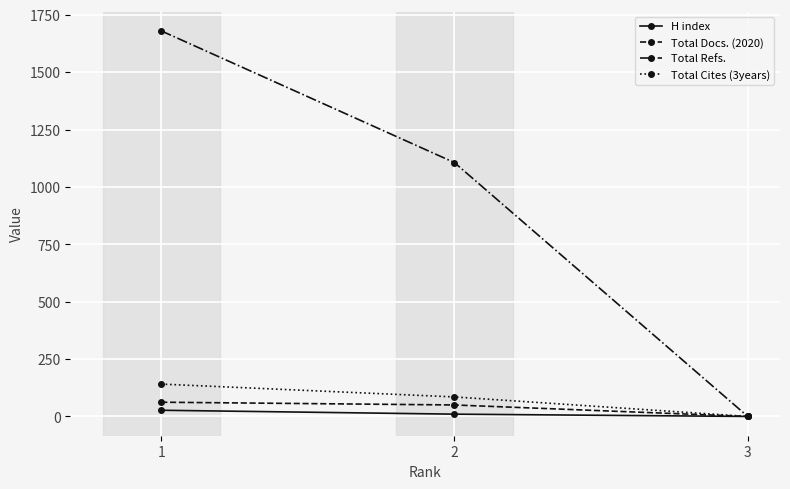

Which series has the largest total across all categories?

Total Refs.